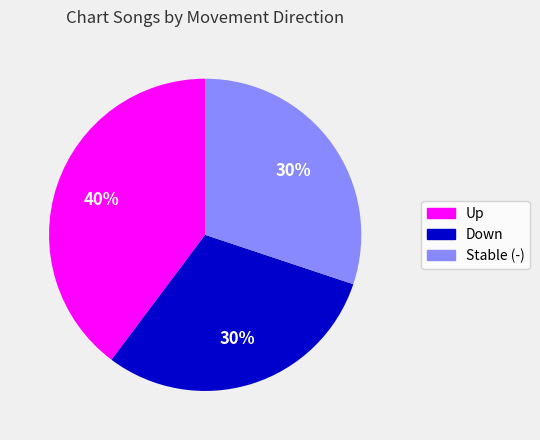

How many slices are in this pie chart?

3